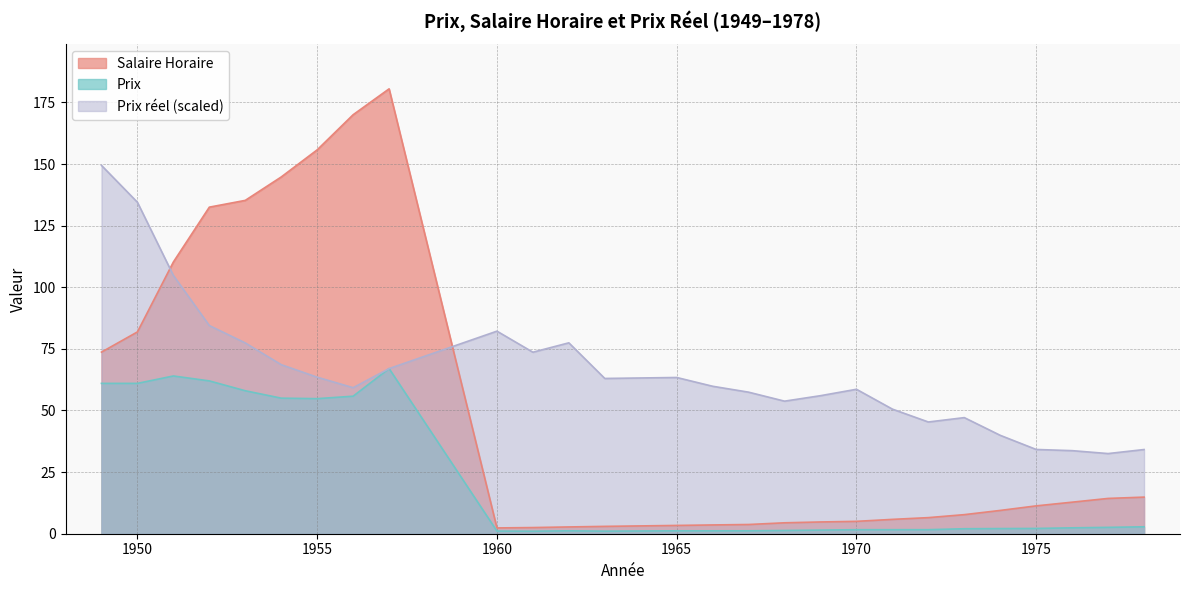

At which category is the sum across all series the highest?

1957